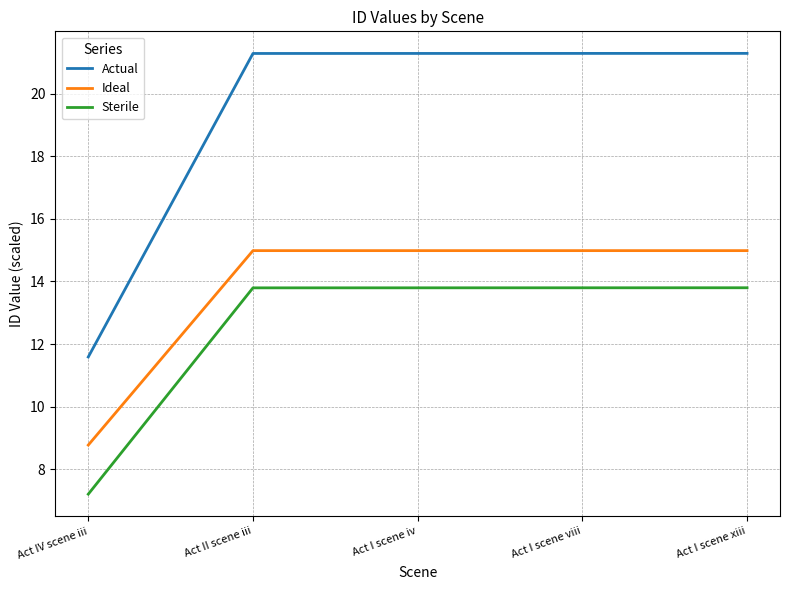

The Sterile series shows 4.4 at Act II scene iii. True or false?

False